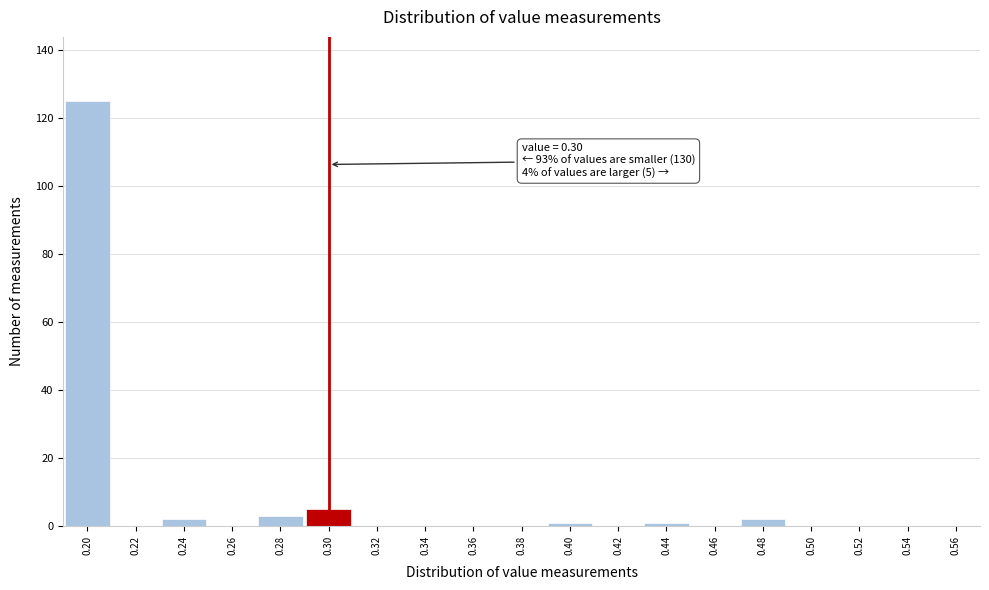

Which range on the x-axis has the tallest bar?

0.19 to 0.21